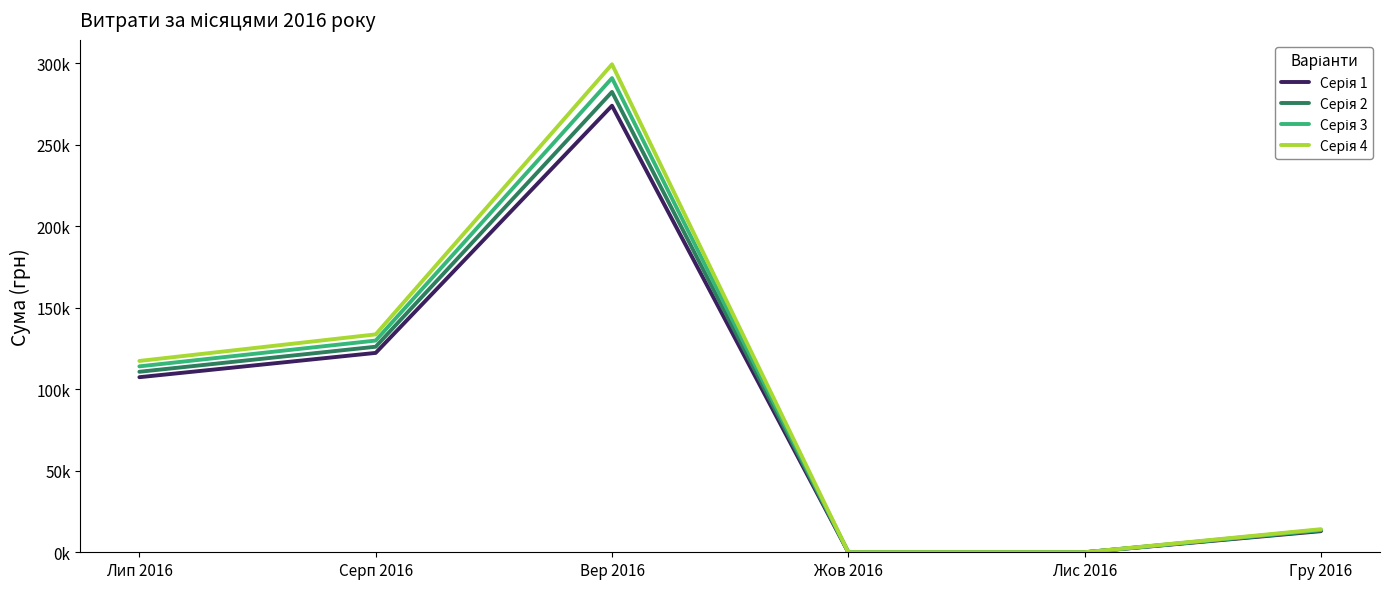

Reading left to right, extract all data points from this chart.

Серія 1: 107435.2	122348.1	274020.2	0.0	0.0	12959.2
Серія 2: 110757.9	126132.0	282495.1	0.0	0.0	13360.0
Серія 3: 114080.6	129916.0	290969.9	0.0	0.0	13760.8
Серія 4: 117403.4	133700.0	299444.8	0.0	0.0	14161.6